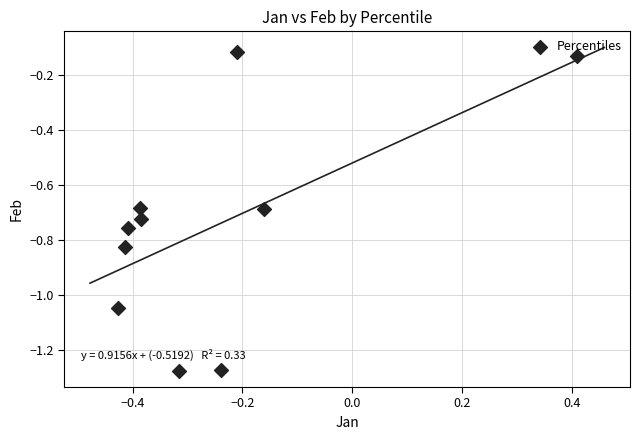

What is the range of X values (max minus min)?

0.8